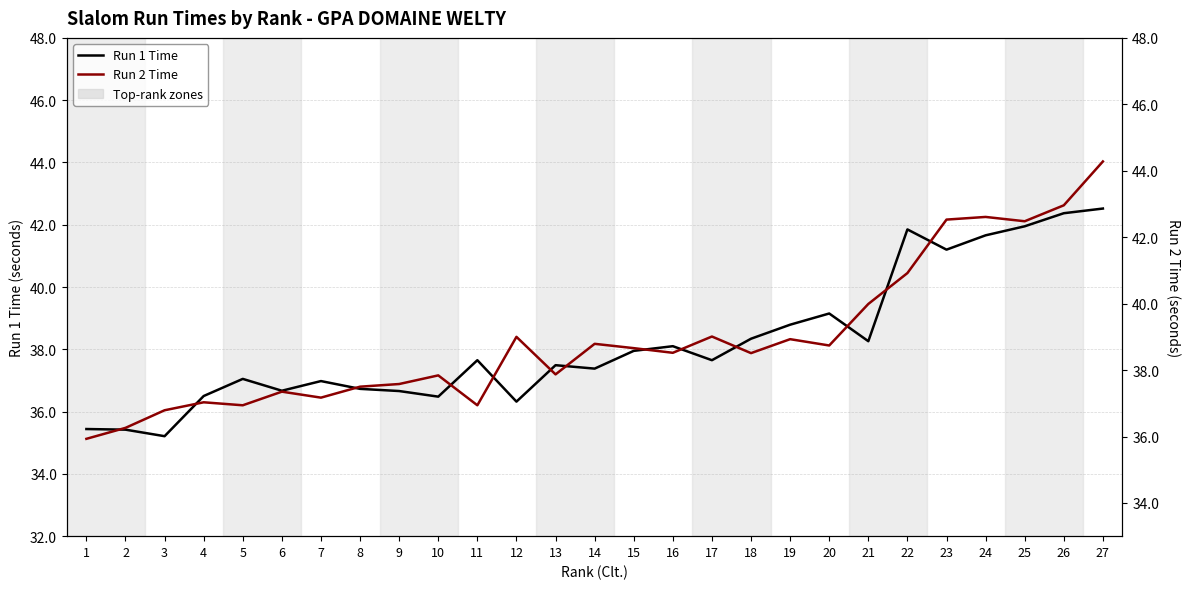

Which series changed the most between 20 and 21?

Run 2 Time